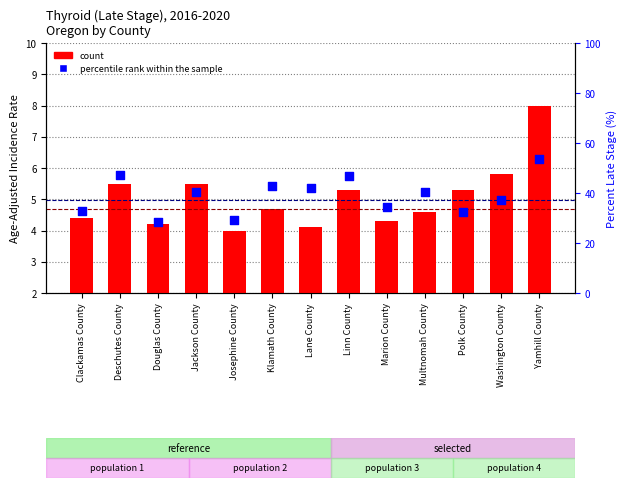

Which series has the largest total across all categories?

percentile rank within the sample